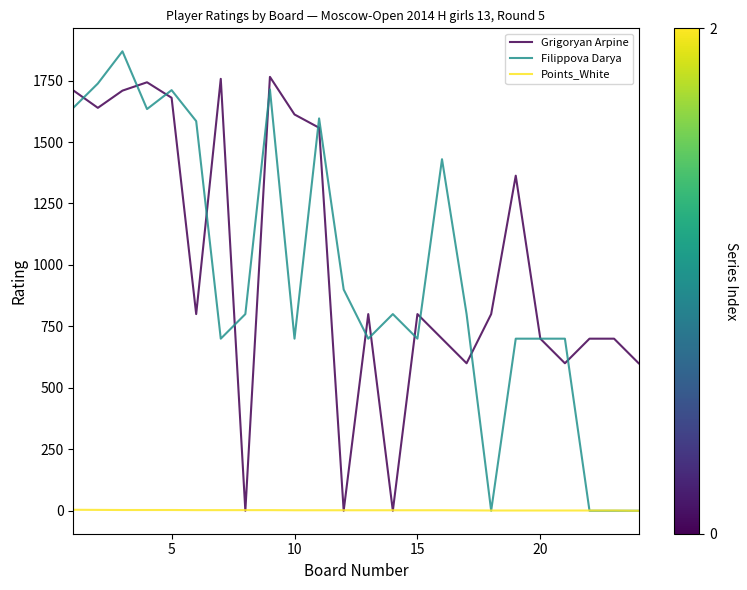

What is the difference between the maximum and minimum values in the Filippova Darya series?

1869.0